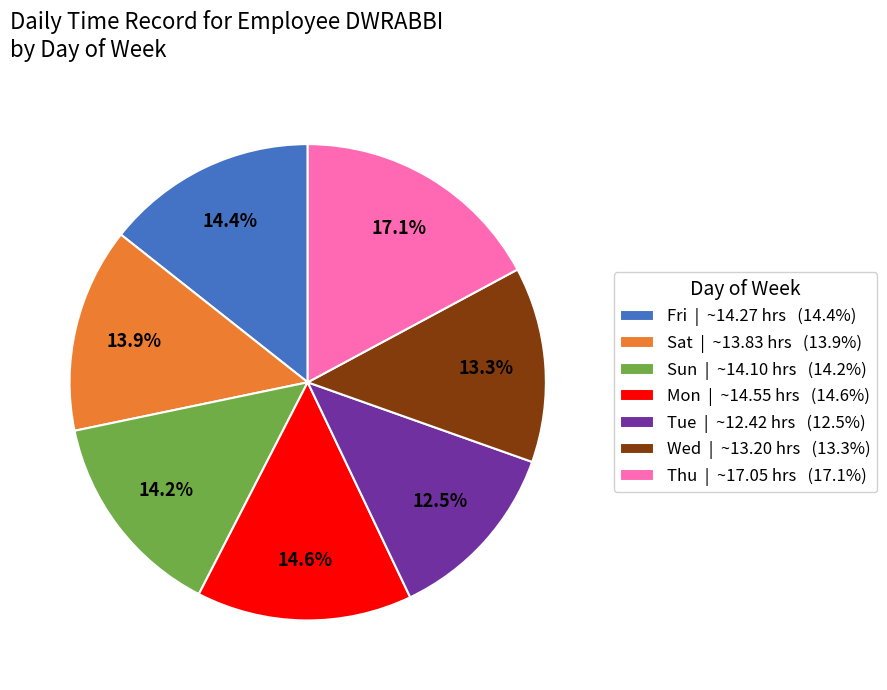

To the nearest percent, what is the difference between the Mon and Tue slice percentages?

2%